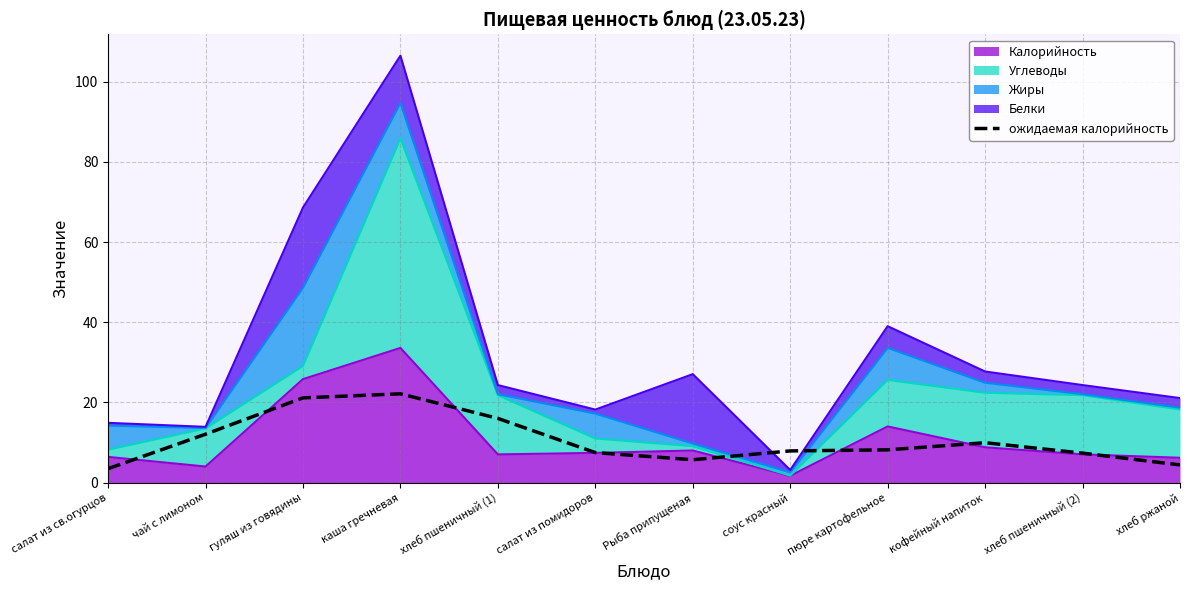

True or false: the data has more than 1 interior local peaks.

True